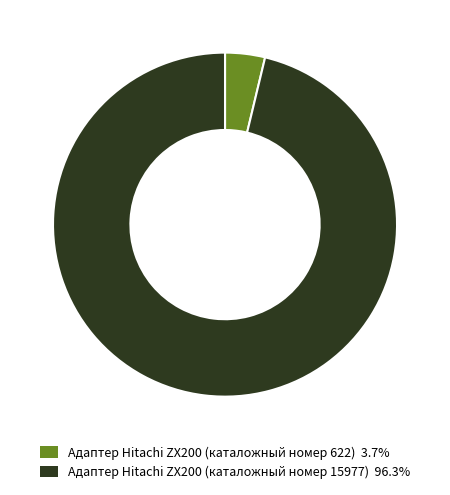

What is the ratio of the value at Адаптер Hitachi ZX200 (каталожный номер 15977) to the value at Адаптер Hitachi ZX200 (каталожный номер 622)?

25.7